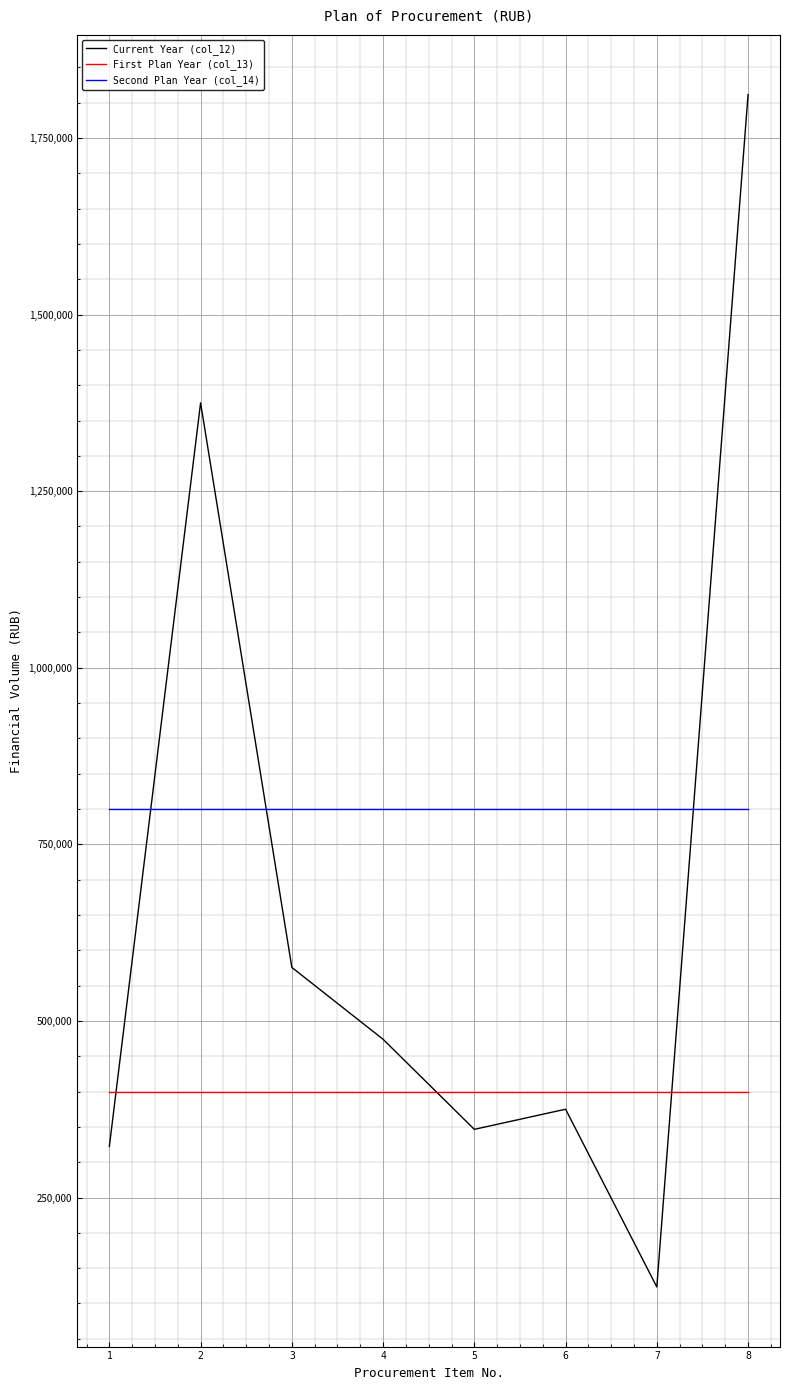

Reading left to right, what are all the values shown in this chart?

Current Year (col_12): 1=322306.0	2=1375000.0	3=575749.0	4=474000.0	5=346500.0	6=375000.0	7=123356.1	8=1811574.7
First Plan Year (col_13): 1=400000.0	2=400000.0	3=400000.0	4=400000.0	5=400000.0	6=400000.0	7=400000.0	8=400000.0
Second Plan Year (col_14): 1=800000.0	2=800000.0	3=800000.0	4=800000.0	5=800000.0	6=800000.0	7=800000.0	8=800000.0